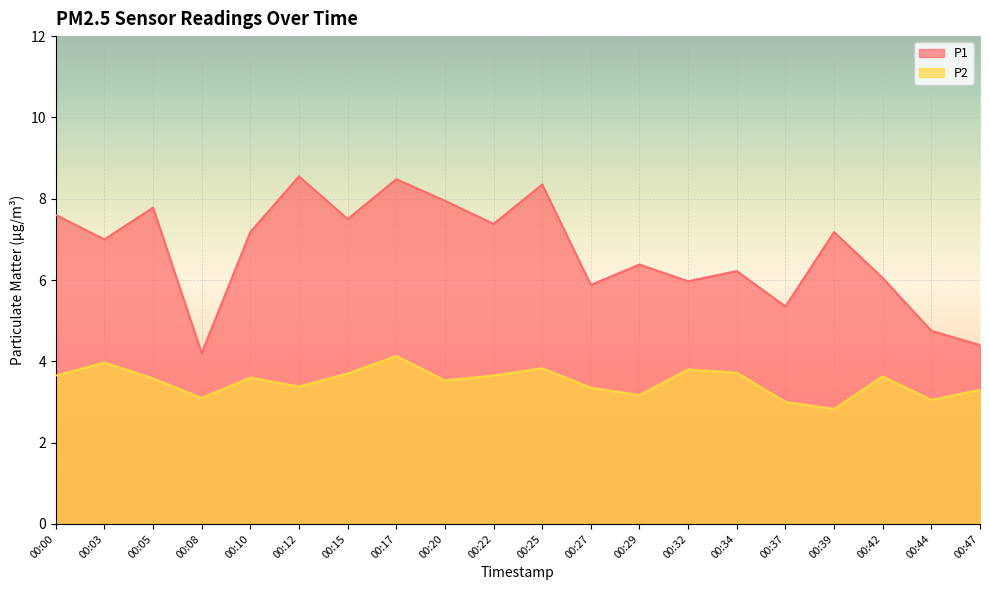

True or false: P1 and P2 cross at least once.

False